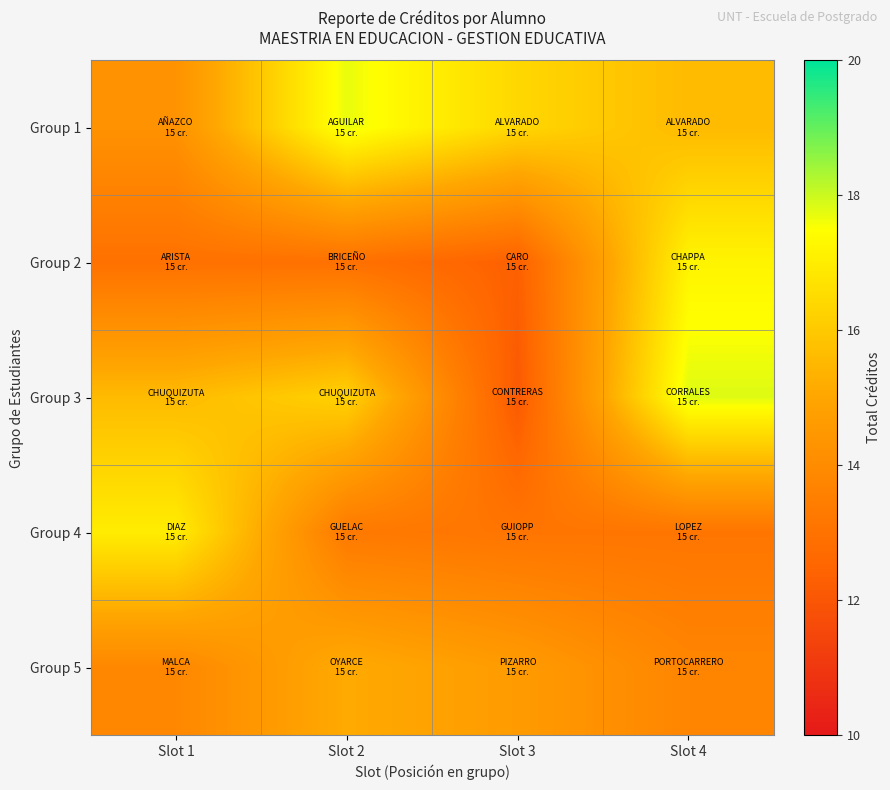

Reading left to right, transcribe all the data shown in this chart.

Group 1: Slot 1=14.2	Slot 2=17.7	Slot 3=16.4	Slot 4=15.6
Group 2: Slot 1=12.9	Slot 2=12.9	Slot 3=12.3	Slot 4=17.2
Group 3: Slot 1=15.6	Slot 2=16.2	Slot 3=12.1	Slot 4=17.8
Group 4: Slot 1=17.0	Slot 2=13.3	Slot 3=13.1	Slot 4=13.1
Group 5: Slot 1=13.8	Slot 2=15.1	Slot 3=14.6	Slot 4=13.7